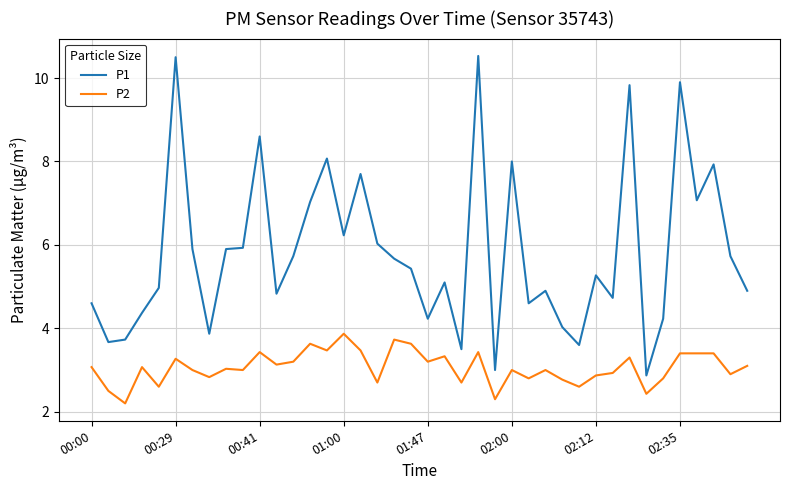

True or false: P2 and P1 intersect in this chart.

False